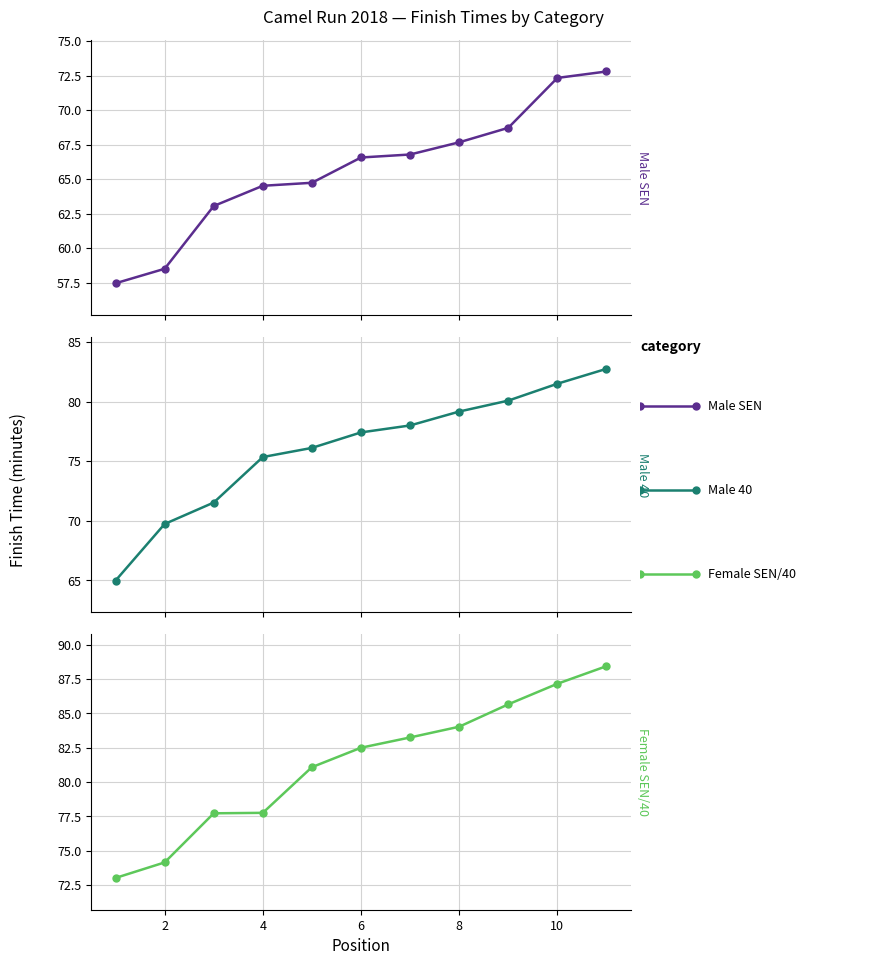

What are all the series names shown in the legend?

Male SEN, Male 40, Female SEN/40